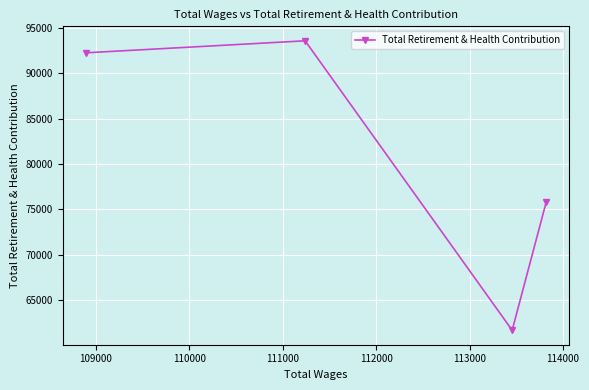

What is the smallest value displayed?

61695